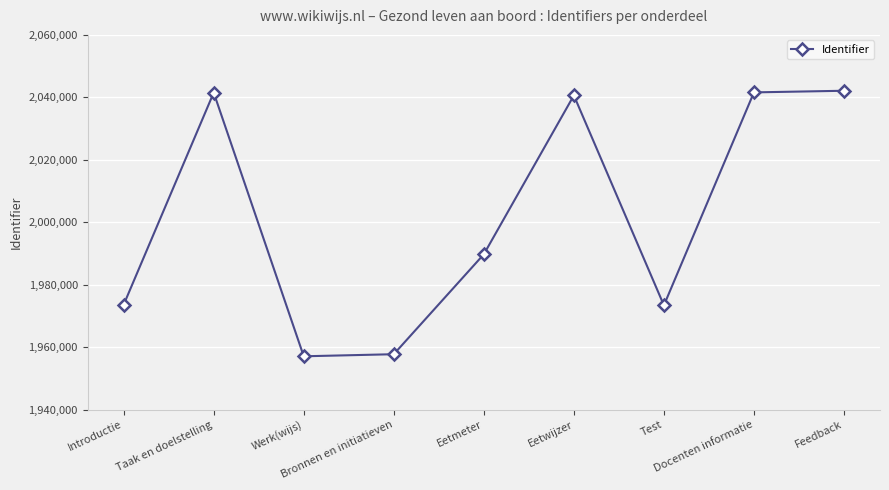

How many lines are shown in the chart?

1